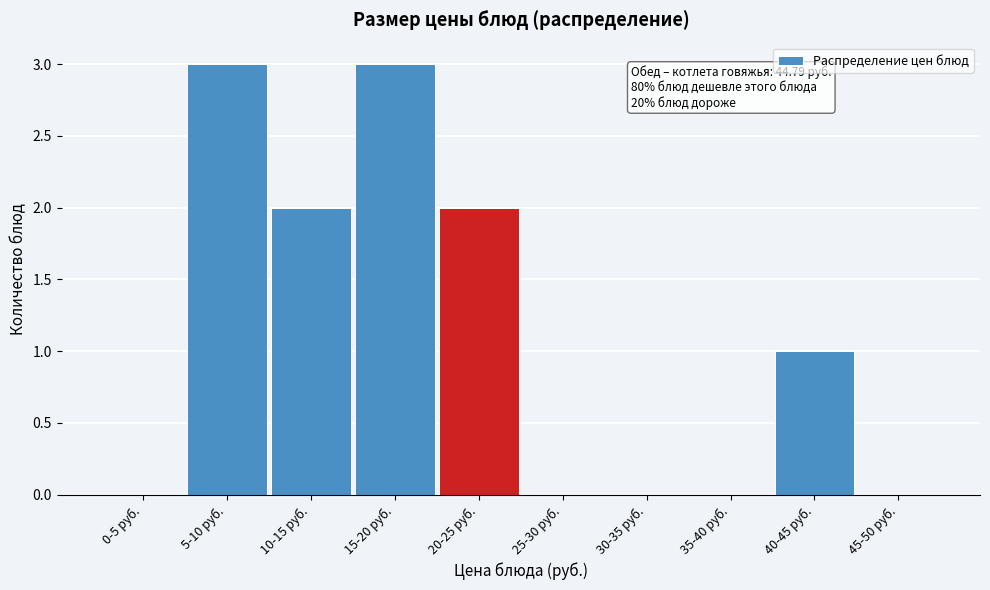

Reading left to right, extract all data points from this chart.

0-5 руб.=0	5-10 руб.=3	10-15 руб.=2	15-20 руб.=3	20-25 руб.=2	25-30 руб.=0	30-35 руб.=0	35-40 руб.=0	40-45 руб.=1	45-50 руб.=0